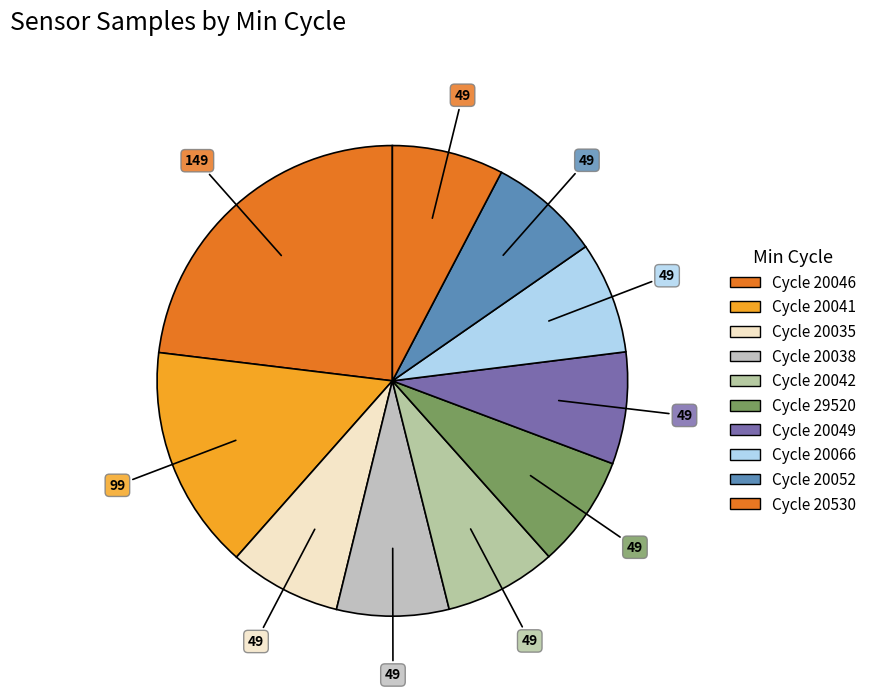

How many slices are in this pie chart?

10